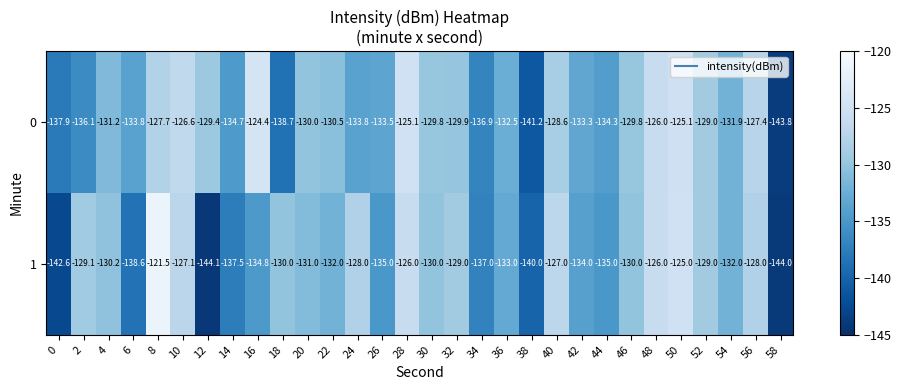

How many distinct data groups are displayed?

2